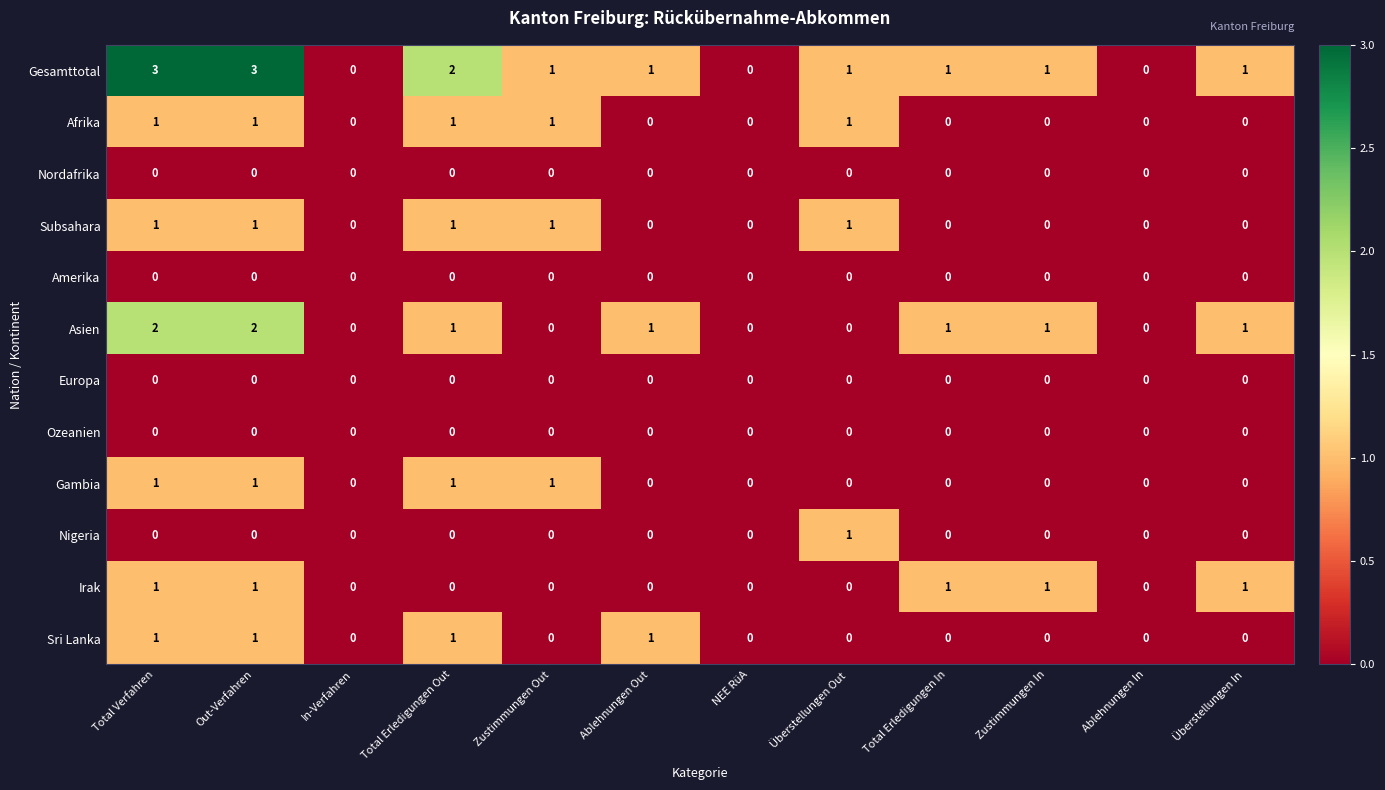

The value of Asien at Total Erledigungen In is 2. True or false?

False